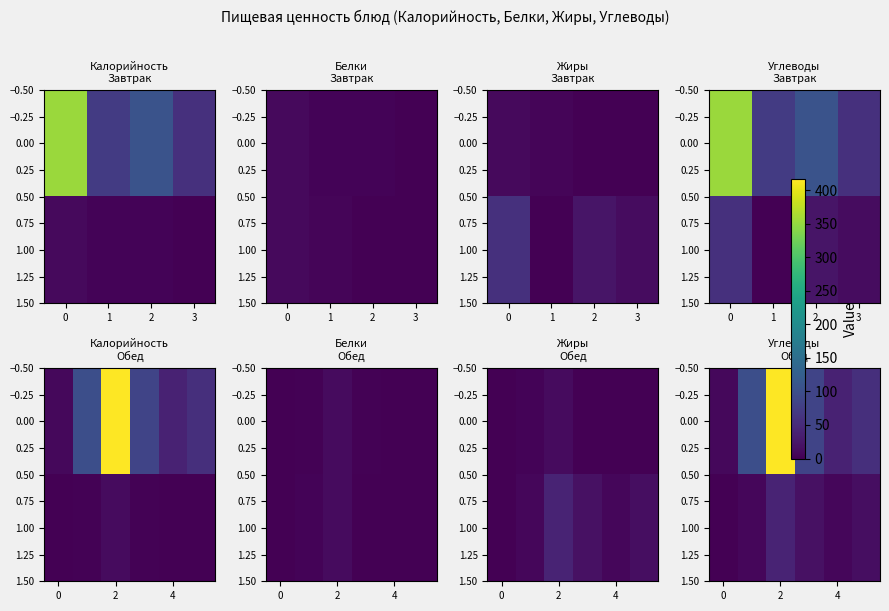

At 4, list the series in order from smallest to largest.

1.00, 0.00